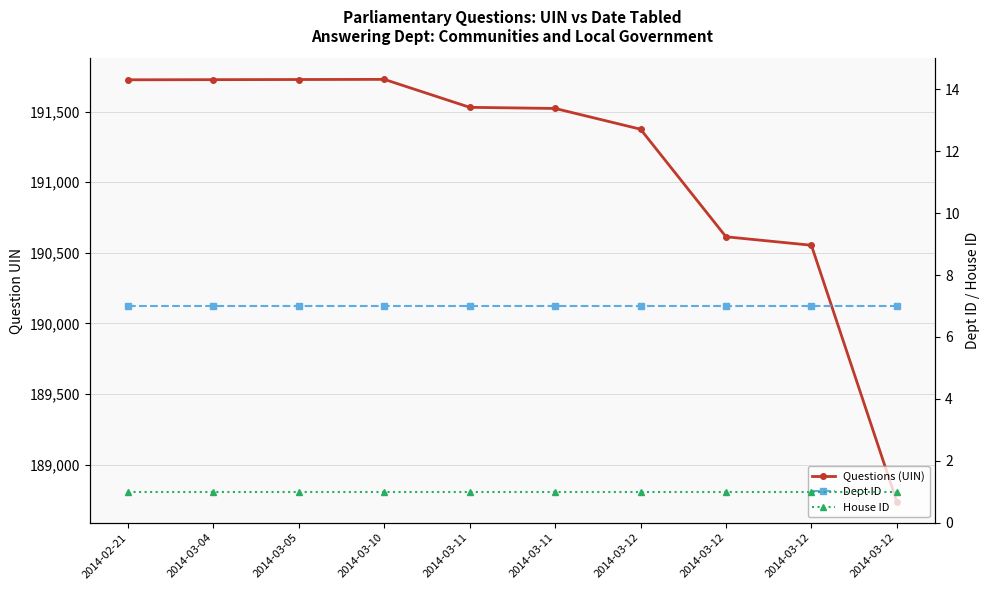

In Questions (UIN), how many points are higher than both neighbors (excluding endpoints)?

1